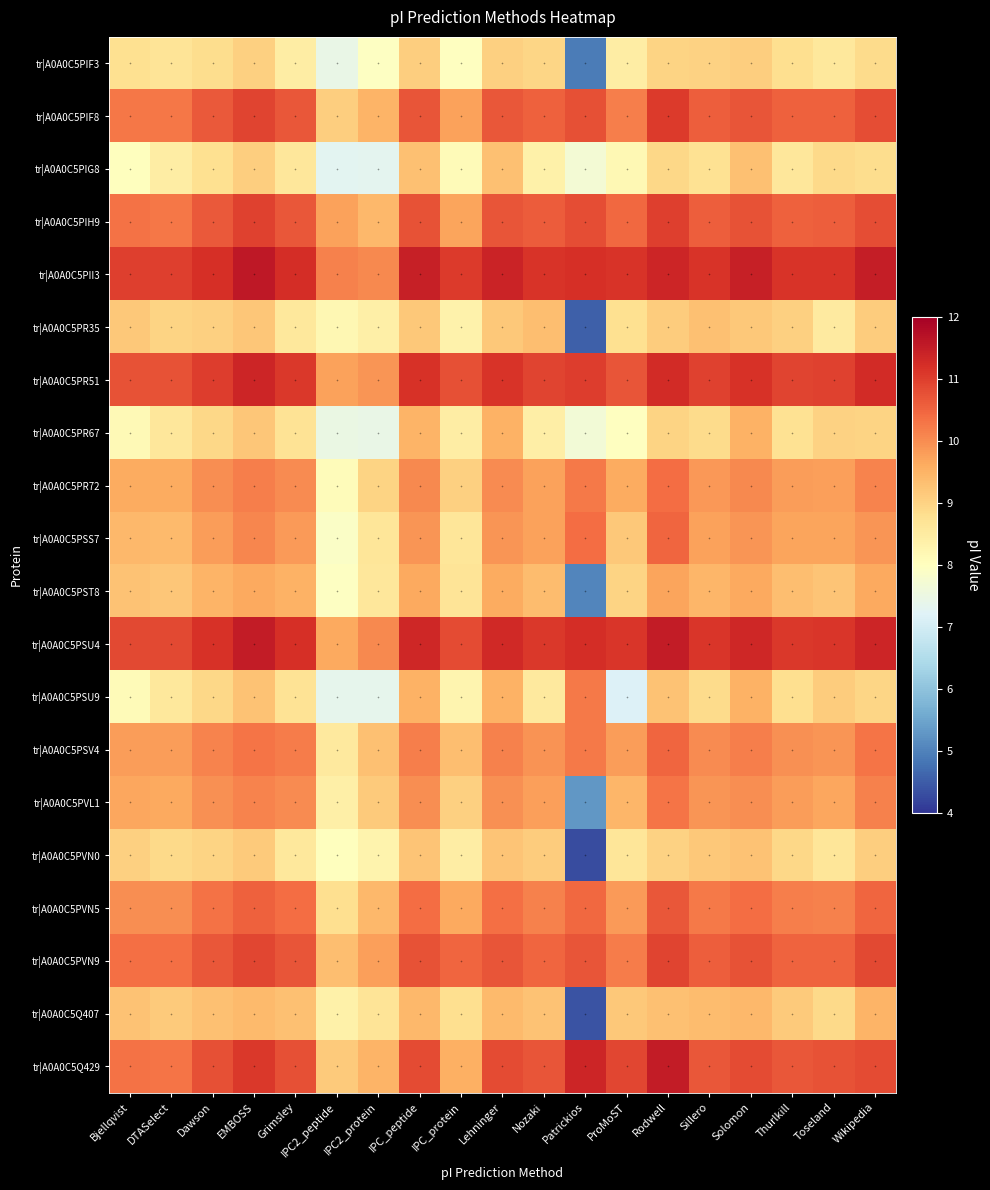

Reading right to left, what are all the values shown in this chart?

tr|A0A0C5PIF3: Wikipedia=8.9	Toseland=8.6	Thurlkill=8.8	Solomon=9.1	Sillero=9.0	Rodwell=9.0	ProMoST=8.4	Patrickios=4.9	Nozaki=9.0	Lehninger=9.0	IPC_protein=8.0	IPC_peptide=9.1	IPC2_protein=8.0	IPC2_peptide=7.4	Grimsley=8.4	EMBOSS=9.0	Dawson=8.8	DTASelect=8.7	Bjellqvist=8.8
tr|A0A0C5PIF8: Wikipedia=10.8	Toseland=10.6	Thurlkill=10.5	Solomon=10.7	Sillero=10.6	Rodwell=11.1	ProMoST=10.2	Patrickios=10.8	Nozaki=10.5	Lehninger=10.7	IPC_protein=9.7	IPC_peptide=10.7	IPC2_protein=9.5	IPC2_peptide=9.1	Grimsley=10.7	EMBOSS=10.9	Dawson=10.6	DTASelect=10.3	Bjellqvist=10.3
tr|A0A0C5PIG8: Wikipedia=8.8	Toseland=8.9	Thurlkill=8.6	Solomon=9.3	Sillero=8.7	Rodwell=8.9	ProMoST=8.2	Patrickios=7.7	Nozaki=8.4	Lehninger=9.3	IPC_protein=8.1	IPC_peptide=9.3	IPC2_protein=7.3	IPC2_peptide=7.3	Grimsley=8.6	EMBOSS=9.1	Dawson=8.8	DTASelect=8.5	Bjellqvist=8.0
tr|A0A0C5PIH9: Wikipedia=10.8	Toseland=10.6	Thurlkill=10.6	Solomon=10.7	Sillero=10.6	Rodwell=11.0	ProMoST=10.5	Patrickios=10.8	Nozaki=10.6	Lehninger=10.7	IPC_protein=9.7	IPC_peptide=10.7	IPC2_protein=9.4	IPC2_peptide=9.7	Grimsley=10.7	EMBOSS=10.9	Dawson=10.6	DTASelect=10.3	Bjellqvist=10.3
tr|A0A0C5PII3: Wikipedia=11.5	Toseland=11.1	Thurlkill=11.1	Solomon=11.5	Sillero=11.2	Rodwell=11.3	ProMoST=11.2	Patrickios=11.2	Nozaki=11.1	Lehninger=11.4	IPC_protein=11.1	IPC_peptide=11.5	IPC2_protein=10.1	IPC2_peptide=10.1	Grimsley=11.2	EMBOSS=11.6	Dawson=11.2	DTASelect=11.0	Bjellqvist=11.0
tr|A0A0C5PR35: Wikipedia=9.1	Toseland=8.5	Thurlkill=9.0	Solomon=9.2	Sillero=9.3	Rodwell=9.1	ProMoST=8.8	Patrickios=4.6	Nozaki=9.3	Lehninger=9.2	IPC_protein=8.3	IPC_peptide=9.2	IPC2_protein=8.4	IPC2_peptide=8.2	Grimsley=8.6	EMBOSS=9.2	Dawson=9.0	DTASelect=9.0	Bjellqvist=9.2
tr|A0A0C5PR51: Wikipedia=11.3	Toseland=10.9	Thurlkill=10.9	Solomon=11.2	Sillero=10.9	Rodwell=11.3	ProMoST=10.7	Patrickios=11.0	Nozaki=10.9	Lehninger=11.1	IPC_protein=10.8	IPC_peptide=11.2	IPC2_protein=9.9	IPC2_peptide=9.7	Grimsley=11.1	EMBOSS=11.4	Dawson=11.0	DTASelect=10.7	Bjellqvist=10.7
tr|A0A0C5PR67: Wikipedia=9.0	Toseland=9.0	Thurlkill=8.7	Solomon=9.5	Sillero=8.9	Rodwell=9.0	ProMoST=8.0	Patrickios=7.7	Nozaki=8.4	Lehninger=9.5	IPC_protein=8.5	IPC_peptide=9.5	IPC2_protein=7.4	IPC2_peptide=7.5	Grimsley=8.7	EMBOSS=9.2	Dawson=8.9	DTASelect=8.6	Bjellqvist=8.1
tr|A0A0C5PR72: Wikipedia=10.1	Toseland=9.8	Thurlkill=9.8	Solomon=10.0	Sillero=9.9	Rodwell=10.4	ProMoST=9.6	Patrickios=10.2	Nozaki=9.7	Lehninger=10.0	IPC_protein=9.0	IPC_peptide=10.0	IPC2_protein=9.0	IPC2_peptide=8.1	Grimsley=10.0	EMBOSS=10.2	Dawson=10.0	DTASelect=9.6	Bjellqvist=9.6
tr|A0A0C5PSS7: Wikipedia=9.9	Toseland=9.7	Thurlkill=9.7	Solomon=9.9	Sillero=9.7	Rodwell=10.5	ProMoST=9.2	Patrickios=10.4	Nozaki=9.7	Lehninger=9.9	IPC_protein=8.6	IPC_peptide=9.9	IPC2_protein=8.7	IPC2_peptide=7.9	Grimsley=9.8	EMBOSS=10.1	Dawson=9.8	DTASelect=9.4	Bjellqvist=9.4
tr|A0A0C5PST8: Wikipedia=9.6	Toseland=9.2	Thurlkill=9.3	Solomon=9.6	Sillero=9.5	Rodwell=9.7	ProMoST=9.0	Patrickios=5.0	Nozaki=9.4	Lehninger=9.6	IPC_protein=8.7	IPC_peptide=9.6	IPC2_protein=8.6	IPC2_peptide=8.0	Grimsley=9.5	EMBOSS=9.6	Dawson=9.5	DTASelect=9.2	Bjellqvist=9.3
tr|A0A0C5PSU4: Wikipedia=11.4	Toseland=11.1	Thurlkill=11.1	Solomon=11.3	Sillero=11.1	Rodwell=11.5	ProMoST=11.1	Patrickios=11.2	Nozaki=11.1	Lehninger=11.3	IPC_protein=10.8	IPC_peptide=11.3	IPC2_protein=10.1	IPC2_peptide=9.6	Grimsley=11.2	EMBOSS=11.5	Dawson=11.2	DTASelect=10.9	Bjellqvist=10.9
tr|A0A0C5PSU9: Wikipedia=8.9	Toseland=9.1	Thurlkill=8.8	Solomon=9.5	Sillero=8.9	Rodwell=9.3	ProMoST=7.2	Patrickios=10.2	Nozaki=8.6	Lehninger=9.5	IPC_protein=8.3	IPC_peptide=9.5	IPC2_protein=7.4	IPC2_peptide=7.4	Grimsley=8.7	EMBOSS=9.3	Dawson=8.9	DTASelect=8.6	Bjellqvist=8.1
tr|A0A0C5PSV4: Wikipedia=10.3	Toseland=9.9	Thurlkill=10.0	Solomon=10.2	Sillero=10.0	Rodwell=10.5	ProMoST=9.8	Patrickios=10.2	Nozaki=9.9	Lehninger=10.1	IPC_protein=9.3	IPC_peptide=10.2	IPC2_protein=9.3	IPC2_peptide=8.5	Grimsley=10.2	EMBOSS=10.3	Dawson=10.1	DTASelect=9.8	Bjellqvist=9.8
tr|A0A0C5PVL1: Wikipedia=10.1	Toseland=9.7	Thurlkill=9.8	Solomon=10.0	Sillero=9.9	Rodwell=10.3	ProMoST=9.5	Patrickios=5.3	Nozaki=9.8	Lehninger=9.9	IPC_protein=9.0	IPC_peptide=10.0	IPC2_protein=9.1	IPC2_peptide=8.4	Grimsley=10.0	EMBOSS=10.1	Dawson=10.0	DTASelect=9.6	Bjellqvist=9.7
tr|A0A0C5PVN0: Wikipedia=9.1	Toseland=8.7	Thurlkill=8.9	Solomon=9.3	Sillero=9.2	Rodwell=9.0	ProMoST=8.6	Patrickios=4.3	Nozaki=9.1	Lehninger=9.2	IPC_protein=8.5	IPC_peptide=9.2	IPC2_protein=8.3	IPC2_peptide=8.0	Grimsley=8.6	EMBOSS=9.1	Dawson=9.0	DTASelect=8.9	Bjellqvist=9.0
tr|A0A0C5PVN5: Wikipedia=10.5	Toseland=10.1	Thurlkill=10.2	Solomon=10.4	Sillero=10.2	Rodwell=10.7	ProMoST=9.8	Patrickios=10.5	Nozaki=10.1	Lehninger=10.3	IPC_protein=9.6	IPC_peptide=10.4	IPC2_protein=9.4	IPC2_peptide=8.8	Grimsley=10.4	EMBOSS=10.5	Dawson=10.3	DTASelect=10.0	Bjellqvist=10.0
tr|A0A0C5PVN9: Wikipedia=10.9	Toseland=10.5	Thurlkill=10.5	Solomon=10.7	Sillero=10.6	Rodwell=10.9	ProMoST=10.2	Patrickios=10.7	Nozaki=10.5	Lehninger=10.7	IPC_protein=10.5	IPC_peptide=10.7	IPC2_protein=9.8	IPC2_peptide=9.3	Grimsley=10.7	EMBOSS=10.9	Dawson=10.7	DTASelect=10.3	Bjellqvist=10.4
tr|A0A0C5Q407: Wikipedia=9.5	Toseland=8.9	Thurlkill=9.2	Solomon=9.4	Sillero=9.4	Rodwell=9.3	ProMoST=9.2	Patrickios=4.4	Nozaki=9.3	Lehninger=9.4	IPC_protein=8.8	IPC_peptide=9.4	IPC2_protein=8.7	IPC2_peptide=8.3	Grimsley=9.3	EMBOSS=9.4	Dawson=9.3	DTASelect=9.2	Bjellqvist=9.3
tr|A0A0C5Q429: Wikipedia=10.8	Toseland=10.7	Thurlkill=10.7	Solomon=10.8	Sillero=10.7	Rodwell=11.5	ProMoST=10.9	Patrickios=11.4	Nozaki=10.7	Lehninger=10.8	IPC_protein=9.5	IPC_peptide=10.8	IPC2_protein=9.5	IPC2_peptide=9.2	Grimsley=10.8	EMBOSS=11.1	Dawson=10.8	DTASelect=10.3	Bjellqvist=10.3